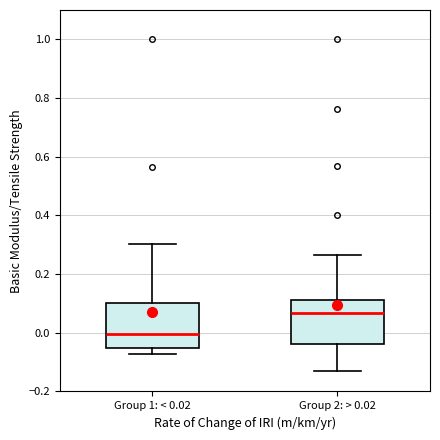

Where does the upper whisker of the box for Group 1: < 0.02 end on the y-axis? The values are not printed on the chart, so give them approximately, as read against the axis.

0.30